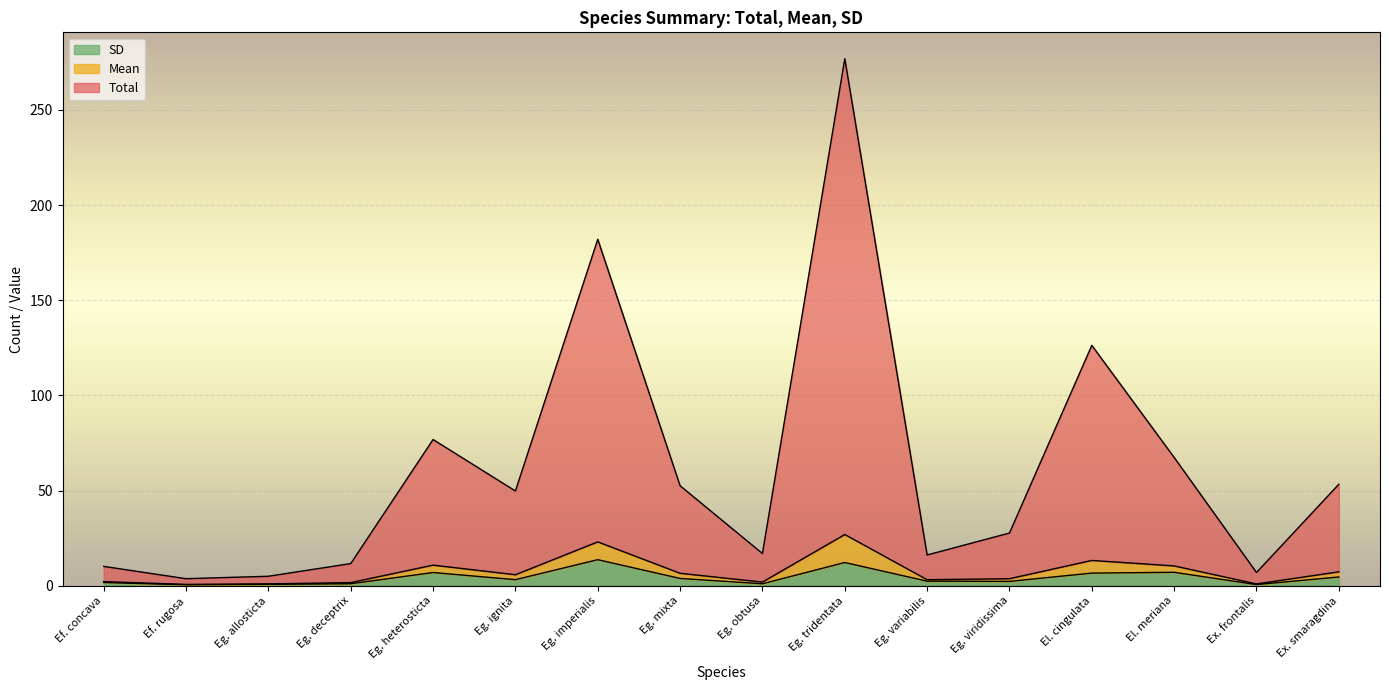

What is the difference between the second highest and minimum values in the Total series?

178.3